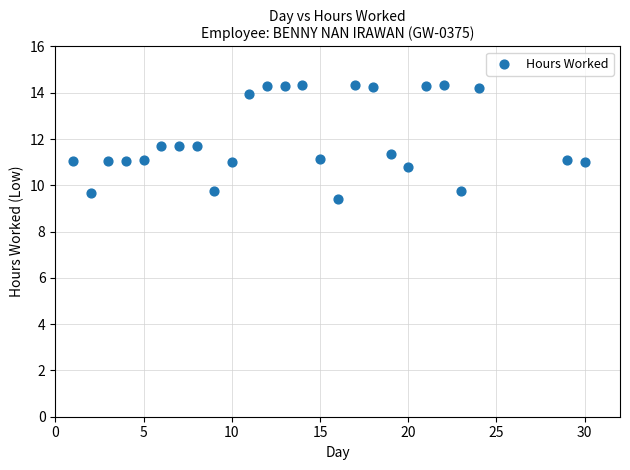

What is the range of X values (max minus min)?

29.0